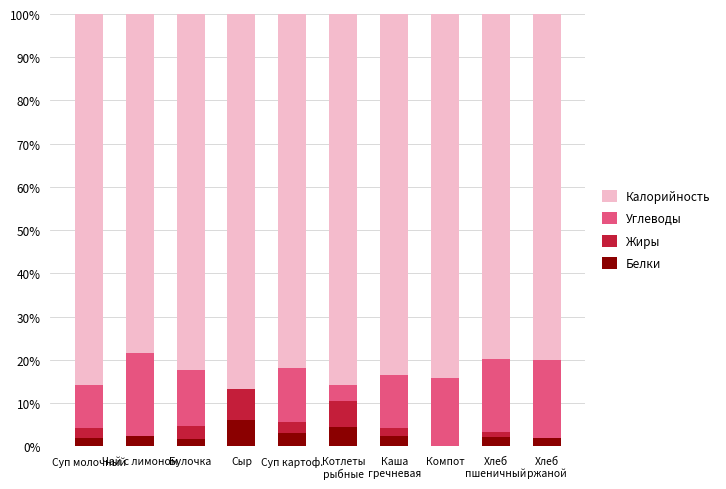

What is the maximum value for Белки?

6.0